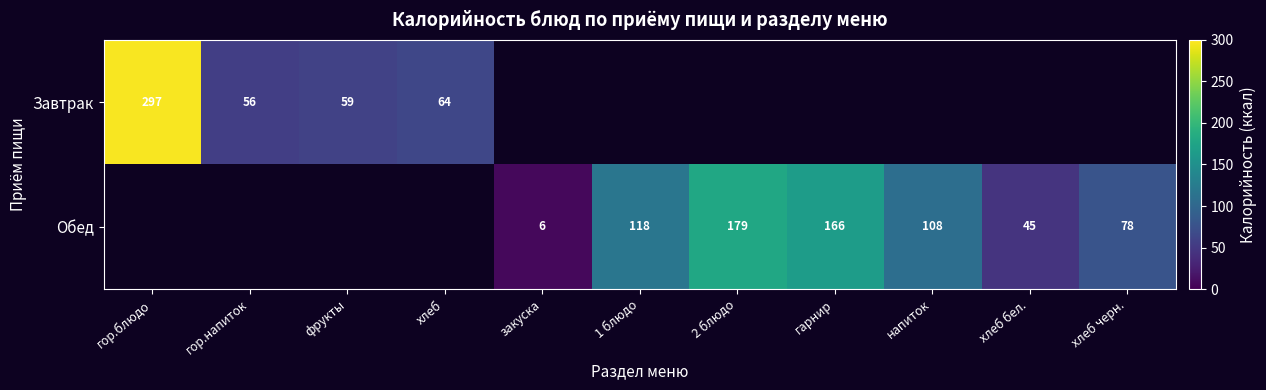

What is the sum of the Завтрак values at хлеб and гор.блюдо?

361